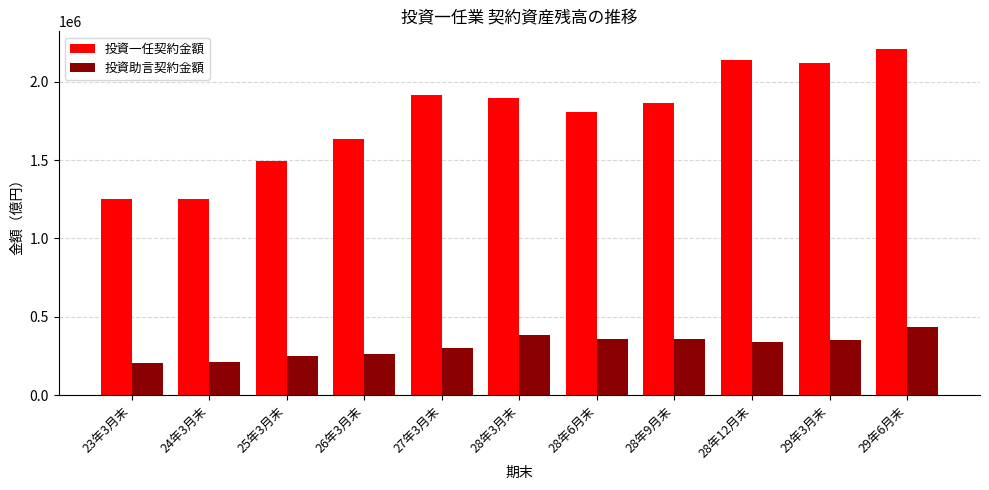

Which series changed the most between 28年6月末 and 29年6月末?

投資一任契約金額